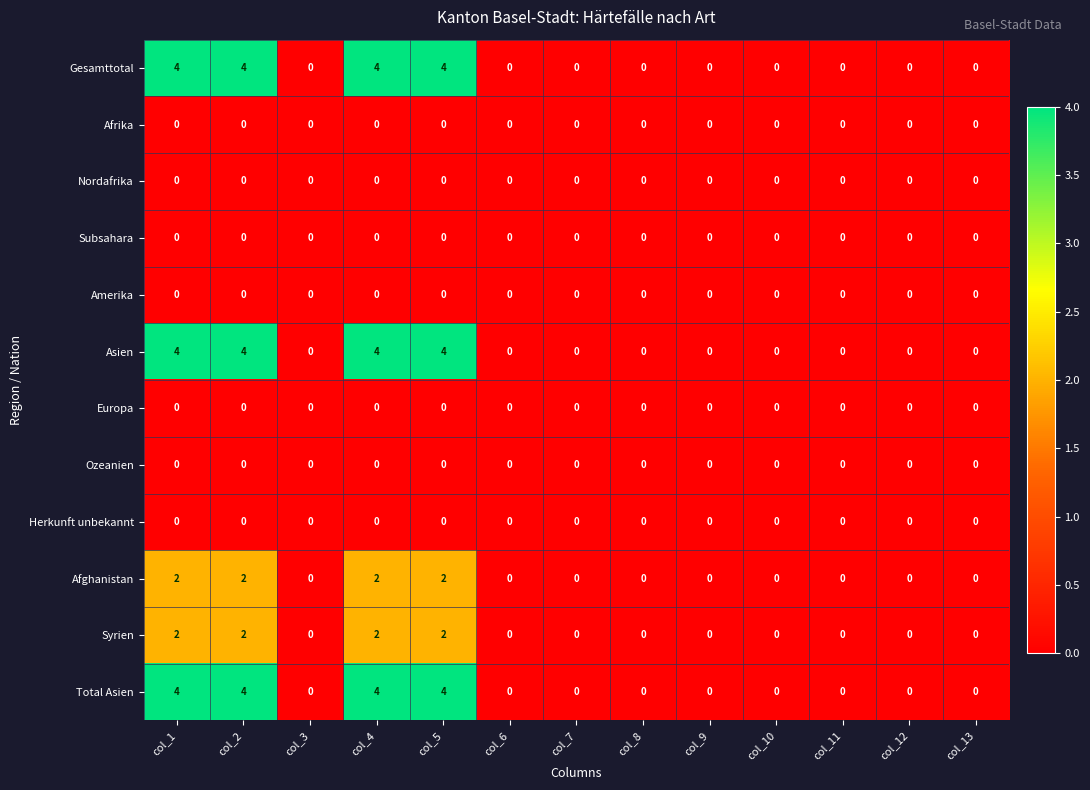

What is the approximate value of Asien at col_2?

4